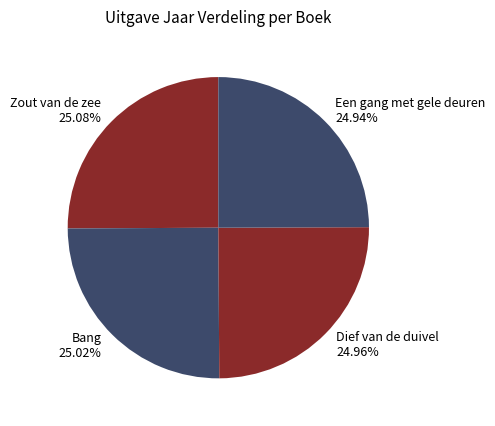

How many slices are in this pie chart?

4